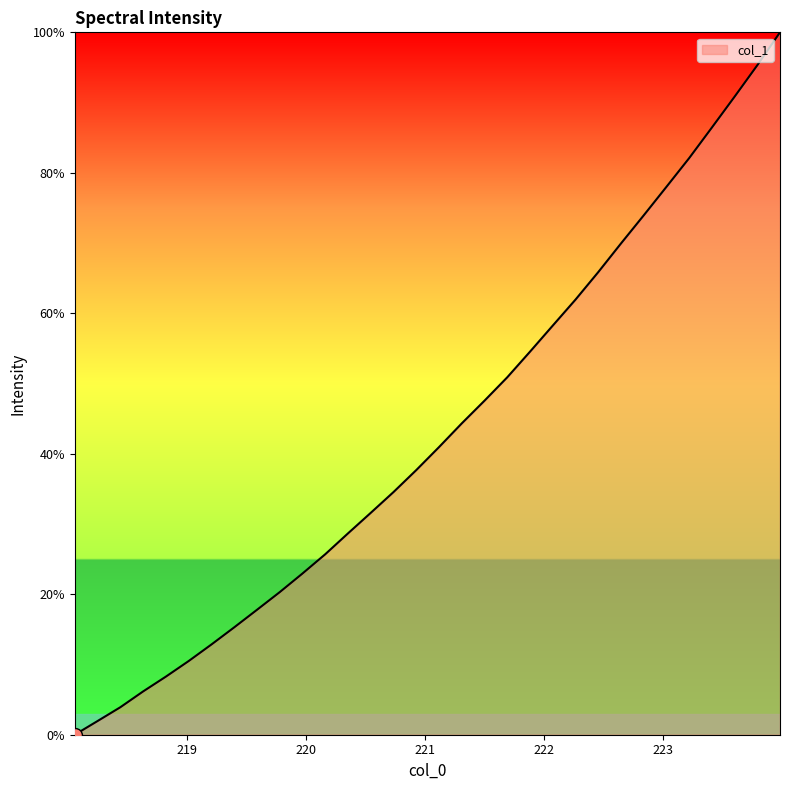

What is the difference between the maximum and minimum values?

100.0